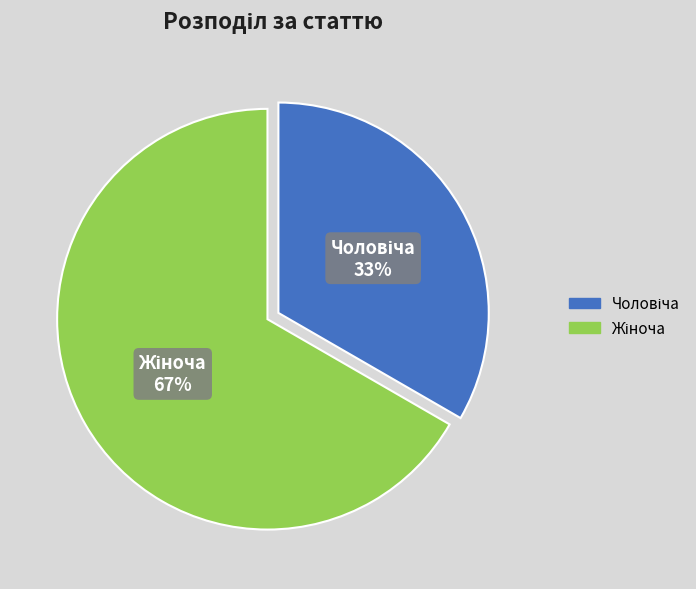

Is there a majority slice in this chart?

Yes